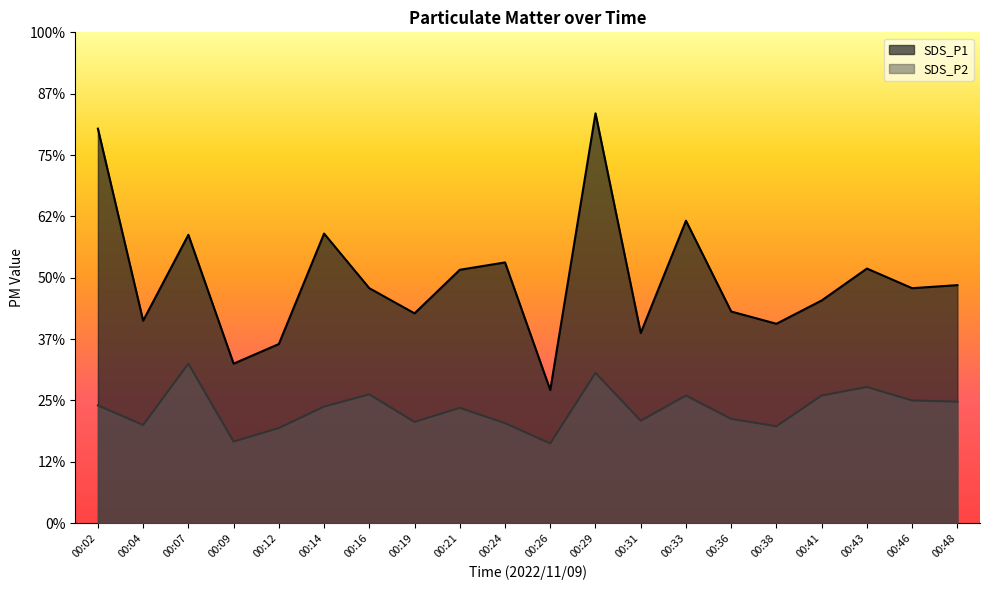

How many lines are shown in the chart?

2